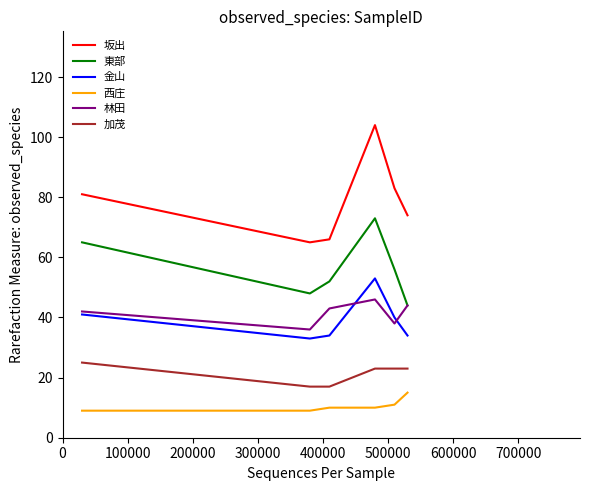

Which series has the largest range (max minus min)?

坂出